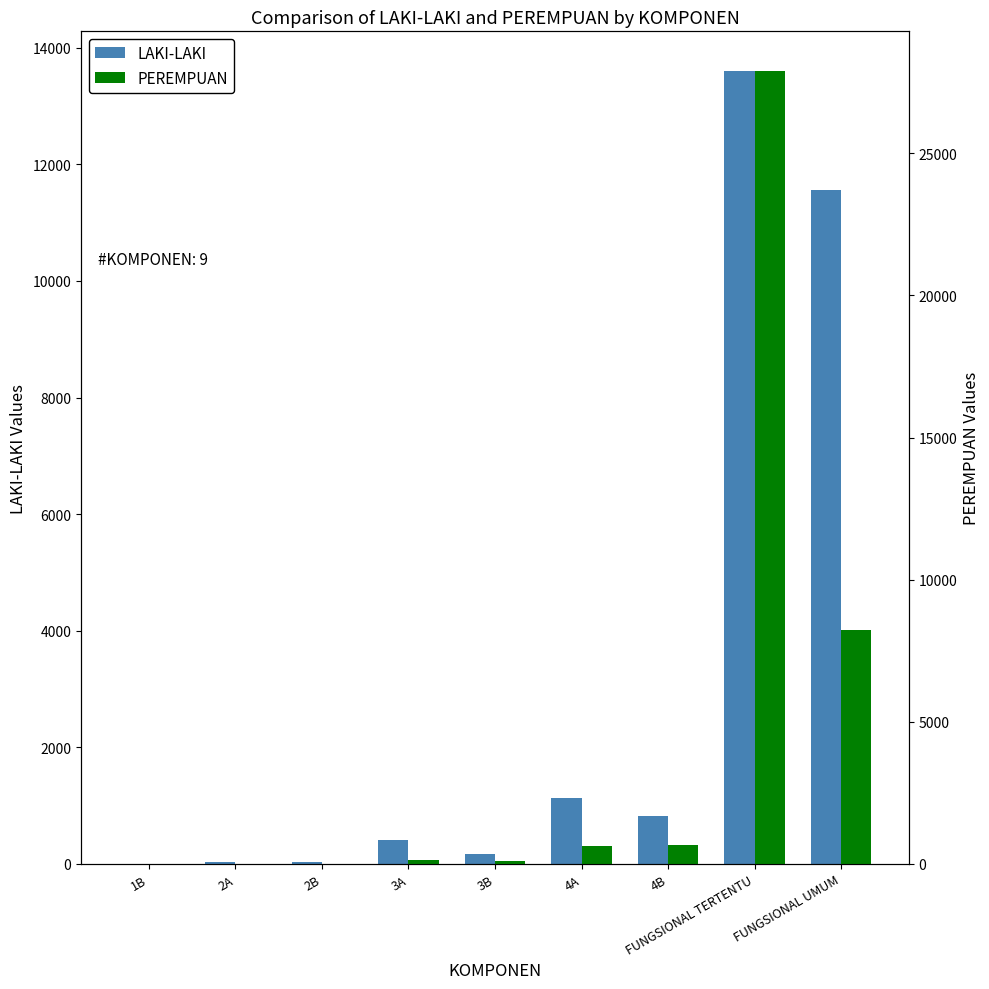

List the series in order of their peak value, lowest first.

LAKI-LAKI, PEREMPUAN